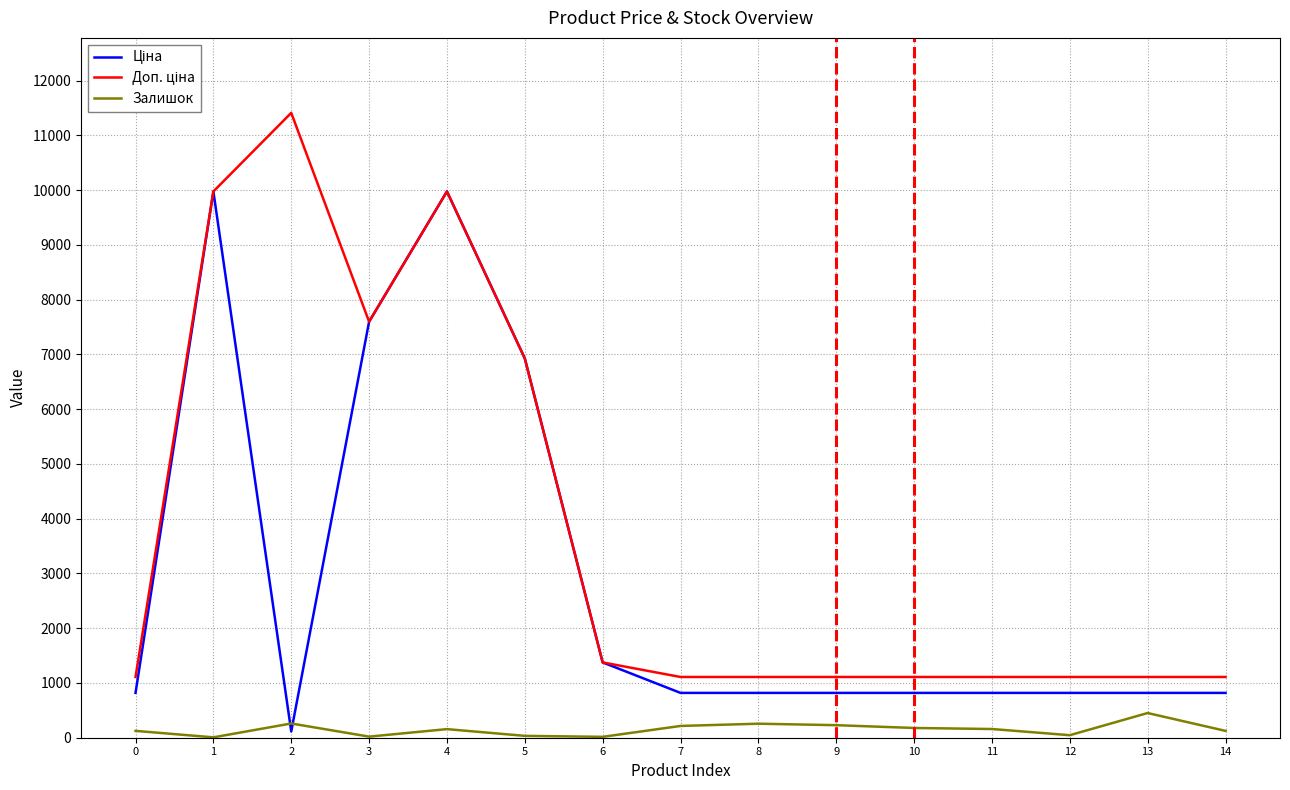

What is the maximum value shown in the chart?

11410.0